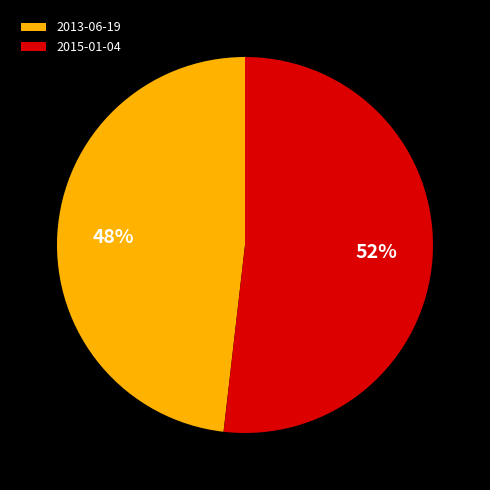

Which slice represents more than half of the pie?

2015-01-04